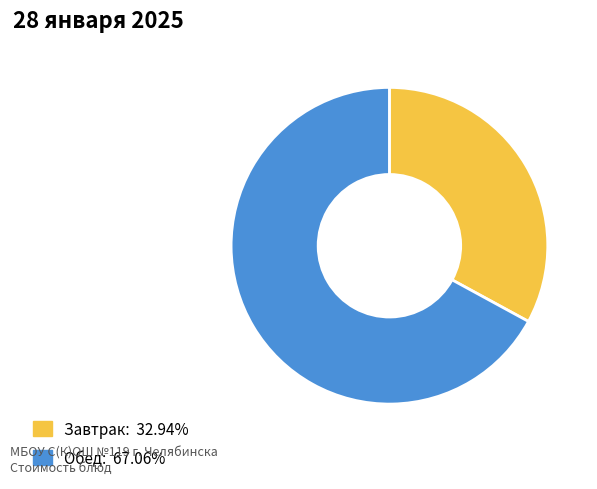

Is there a majority slice in this chart?

Yes